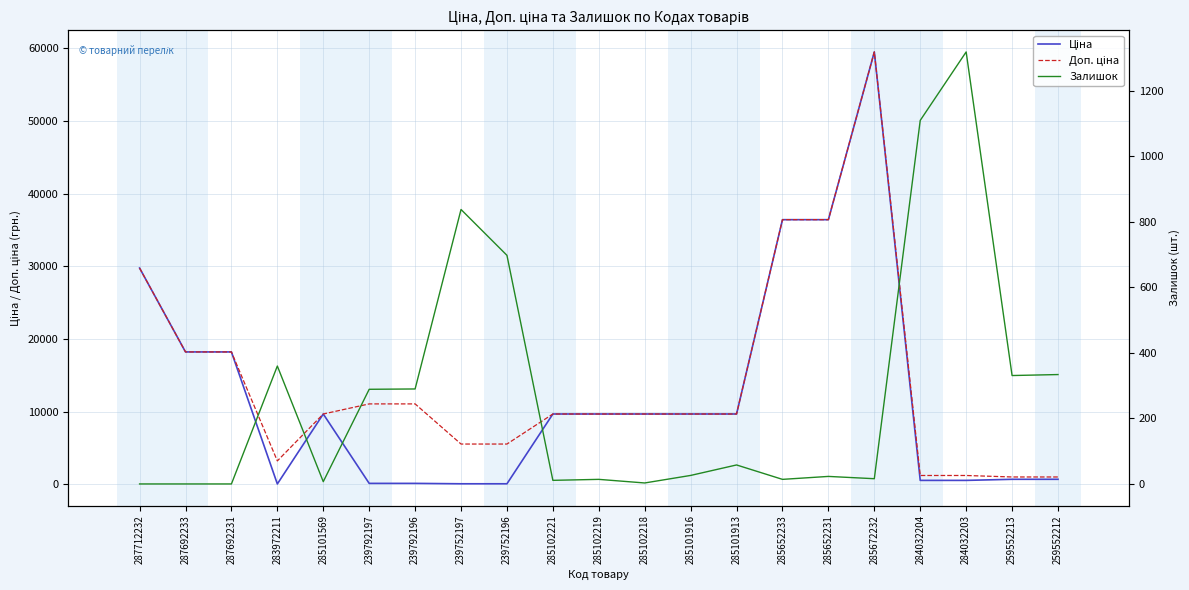

Reading right to left, extract all data points from this chart.

Ціна: 672.1	672.1	522.2	522.2	59523.0	36424.0	36424.0	9664.7	9664.7	9664.7	9664.7	9664.7	55.3	55.3	110.5	110.5	9664.7	32.0	18212.0	18212.0	29761.5
Доп. ціна: 992.7	992.7	1197.0	1197.0	59523.0	36424.0	36424.0	9664.7	9664.7	9664.7	9664.7	9664.7	5528.0	5528.0	11055.0	11055.0	9664.7	3205.0	18212.0	18212.0	29761.5
Залишок: 334.0	331.0	1319.0	1110.0	16.0	23.0	14.0	58.0	26.0	3.0	14.0	11.0	698.0	838.0	290.0	289.0	7.0	360.0	0.0	0.0	0.0